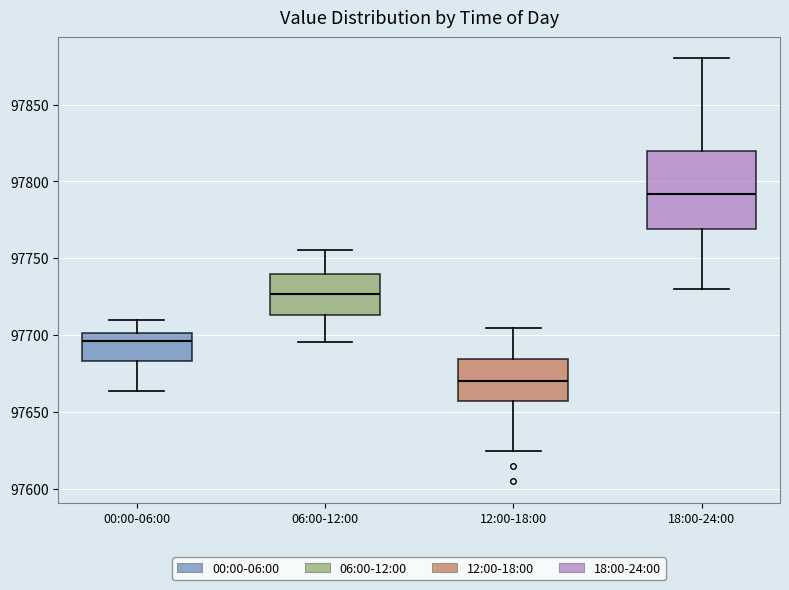

Reading left to right, read every box against the y-axis: the position of its median line, the range the box covers, and the ends of its whiskers. The values are not printed on the chart, so give them approximately, as read against the axis.

00:00-06:00: median 97695, box 97685 to 97700, whiskers 97665 to 97710
06:00-12:00: median 97725, box 97715 to 97740, whiskers 97695 to 97755
12:00-18:00: median 97670, box 97655 to 97685, whiskers 97625 to 97705
18:00-24:00: median 97790, box 97770 to 97820, whiskers 97730 to 97880